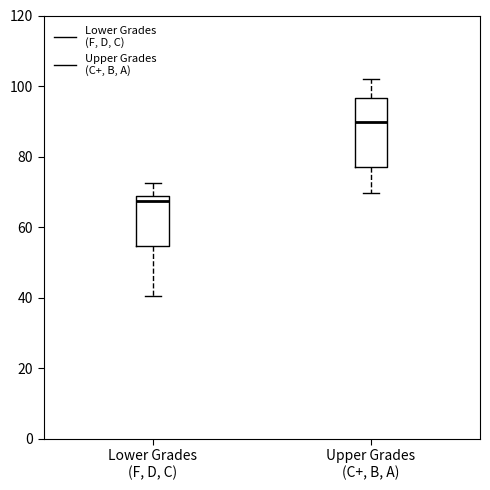

Reading left to right, read every box against the y-axis: the position of its median line, the range the box covers, and the ends of its whiskers. The values are not printed on the chart, so give them approximately, as read against the axis.

Lower Grades (F, D, C): median 68 (just below the box's upper edge), box 54 to 68, whiskers 40 to 72
Upper Grades (C+, B, A): median 90, box 78 to 96, whiskers 70 to 102